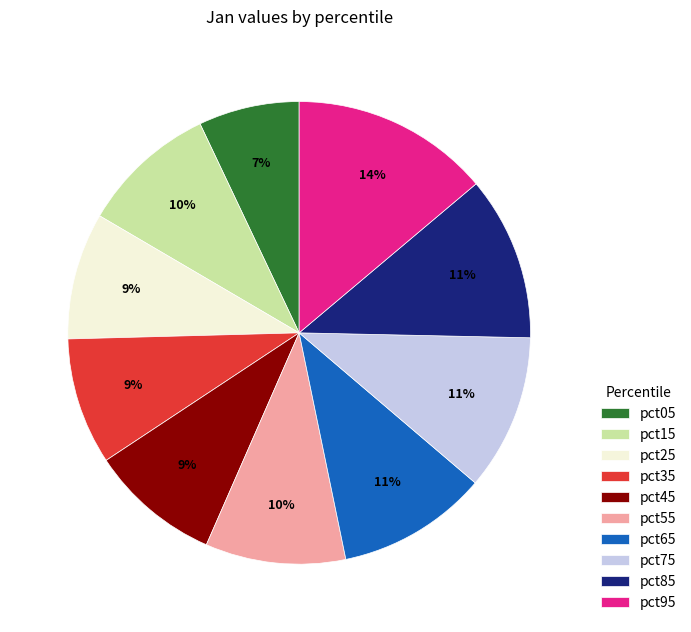

Which has a higher value, pct15 or pct65?

pct65